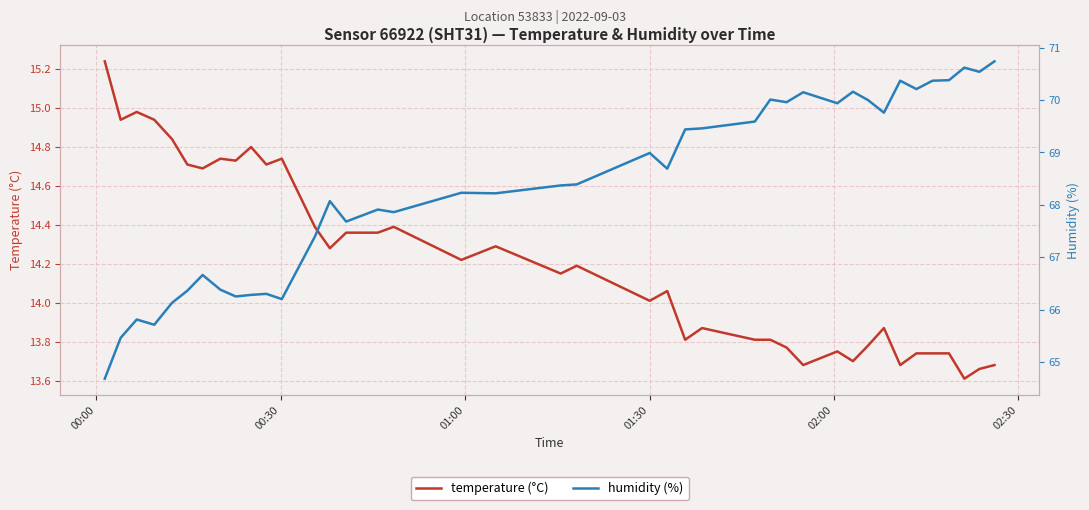

Rank the series by their maximum value, from highest to lowest.

humidity (%), temperature (°C)